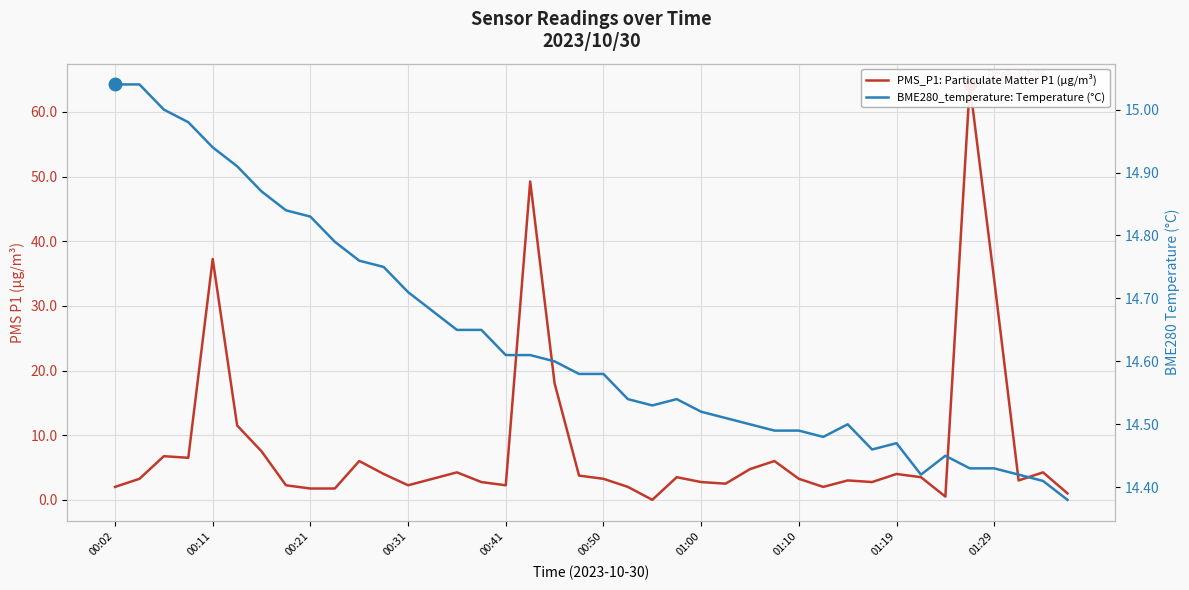

True or false: BME280_temperature: Temperature (°C) has a value of 19.7 at 19.

False